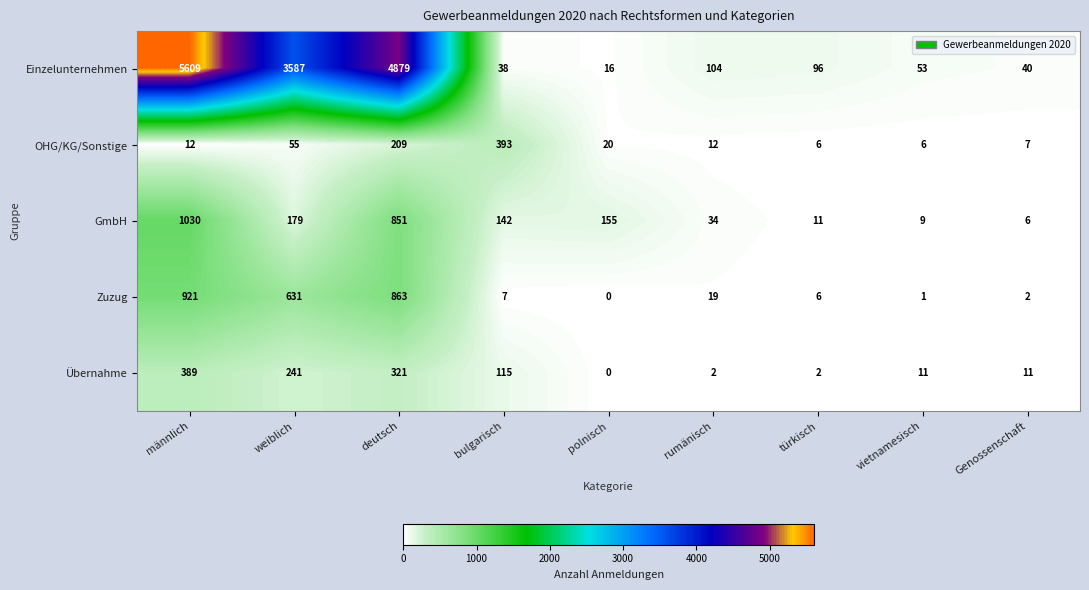

What is the difference between the maximum and minimum values in the OHG/KG/Sonstige series?

387